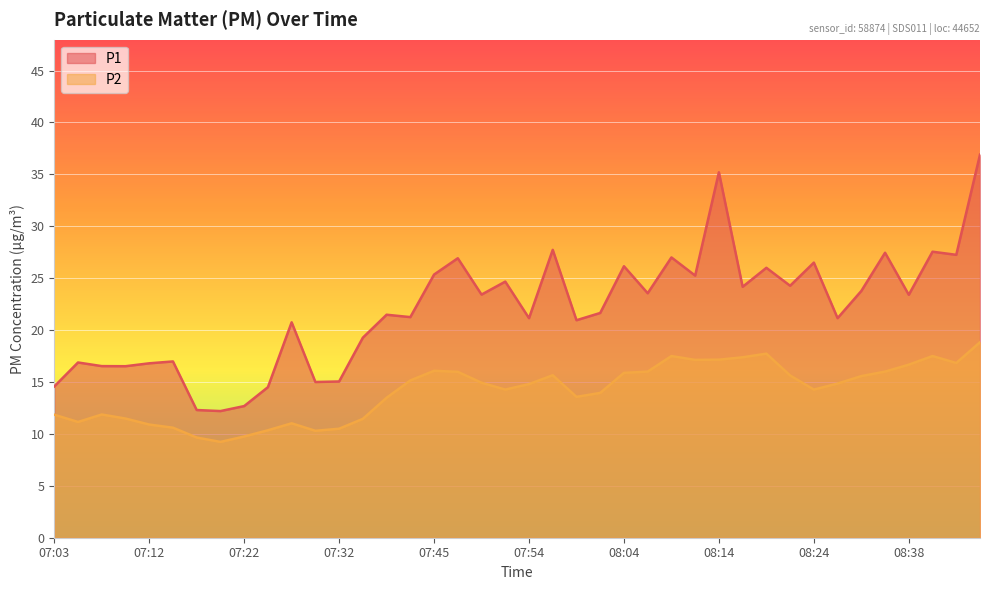

Reading left to right, what are all the values shown in this chart?

P1: 14.6	16.9	16.5	16.5	16.8	17.0	12.3	12.2	12.7	14.5	20.8	15.0	15.1	19.3	21.5	21.2	25.4	26.9	23.4	24.7	21.1	27.7	20.9	21.6	26.1	23.6	27.0	25.2	35.2	24.2	26.0	24.3	26.5	21.1	23.8	27.4	23.4	27.6	27.2	36.9
P2: 11.8	11.2	11.9	11.5	10.9	10.6	9.7	9.2	9.8	10.3	11.0	10.3	10.5	11.4	13.5	15.2	16.1	16.0	14.9	14.3	14.8	15.7	13.6	13.9	15.9	16.0	17.5	17.1	17.1	17.4	17.7	15.6	14.3	14.8	15.6	16.0	16.7	17.5	16.8	18.8